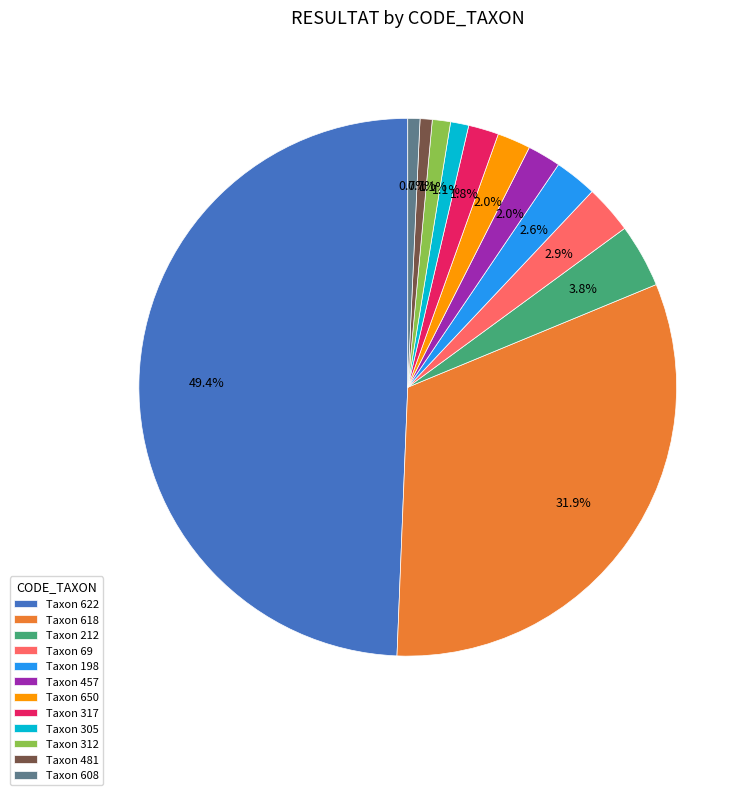

Do Taxon 457 and Taxon 305 together represent more than half of the pie?

No